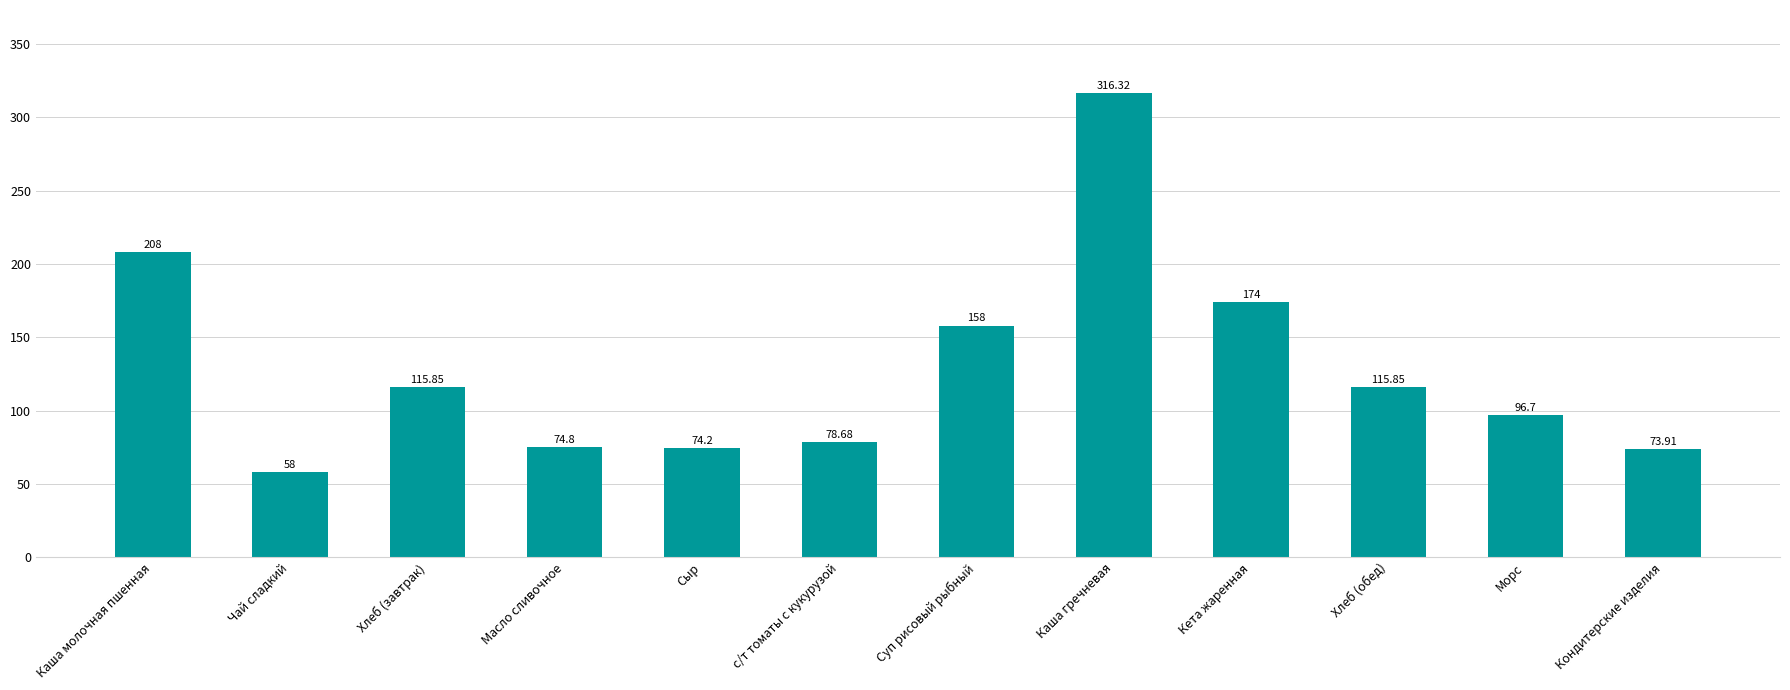

What is the value of the 5th bar from the left?

74.2